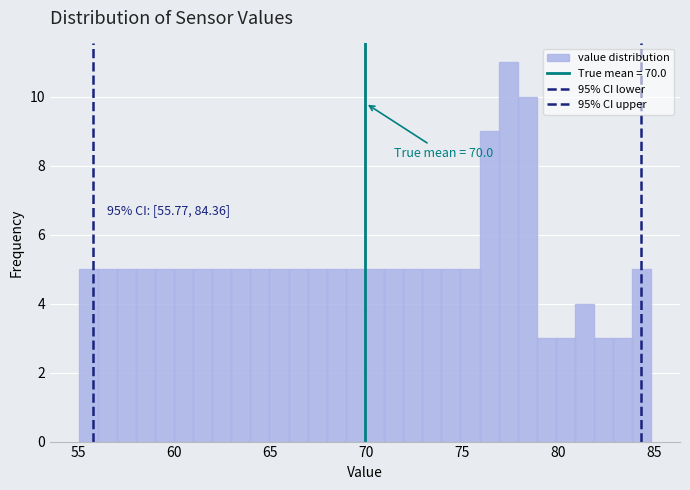

Around what value on the x-axis is the tallest bar? Give the approximate position of its centre, as read against the axis.

77.5